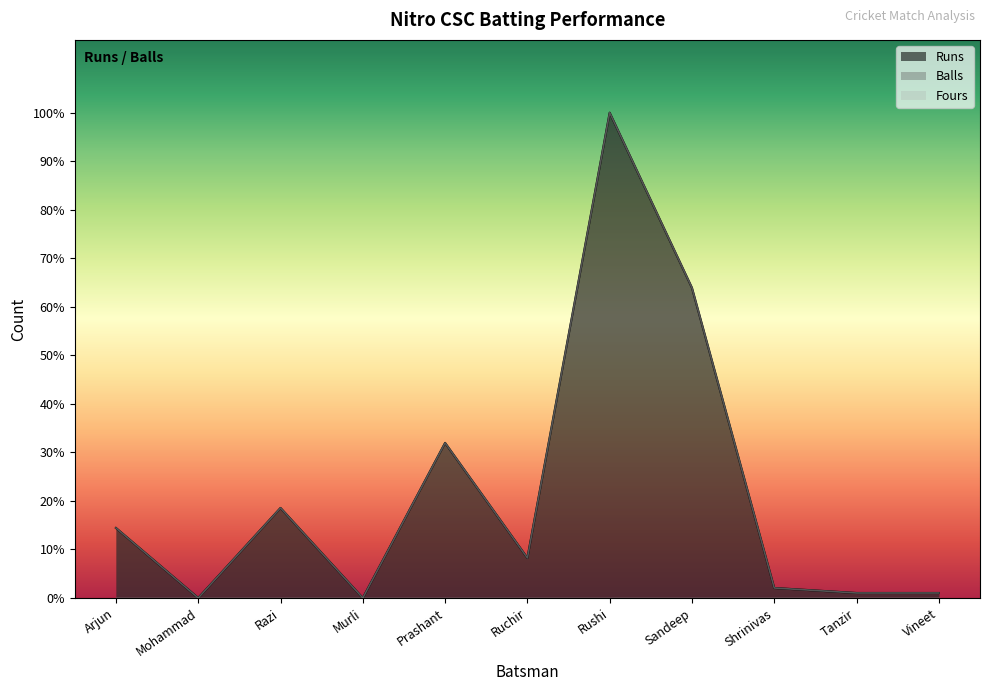

How many lines are shown in the chart?

2